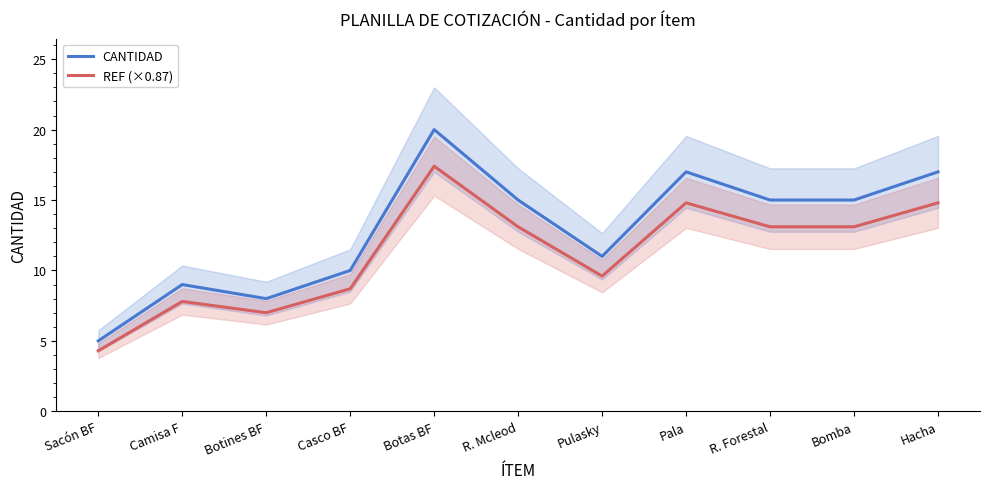

At which category does CANTIDAD reach its first local peak?

Camisa F